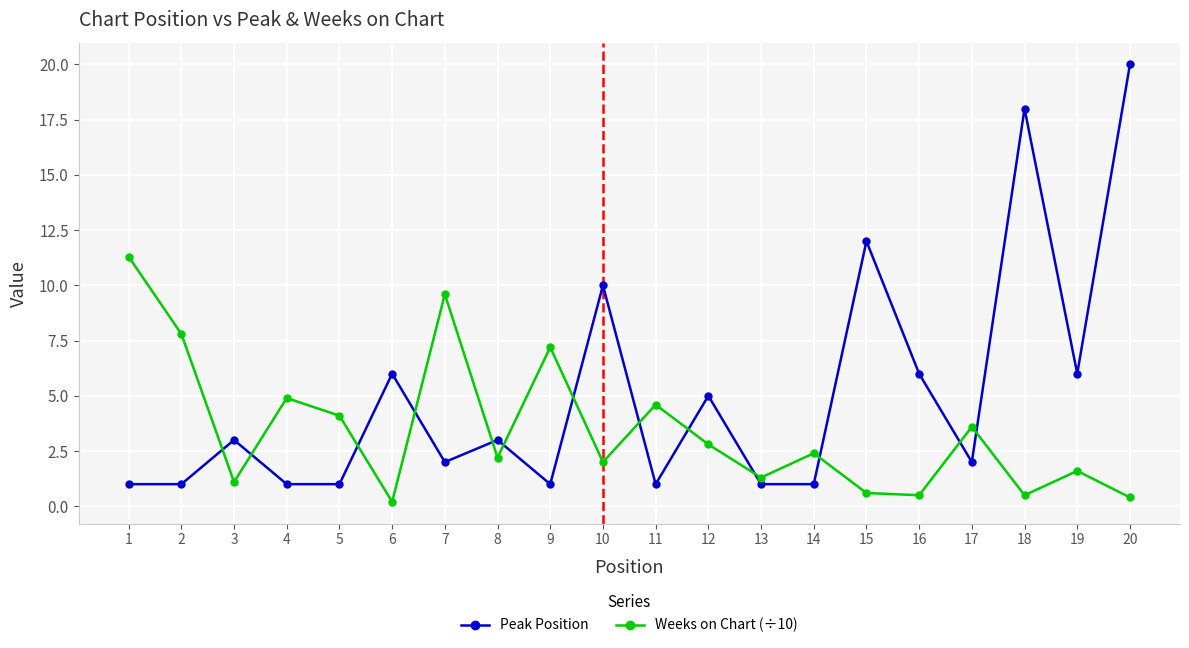

What is the difference between the highest and lowest values at 19?

4.4